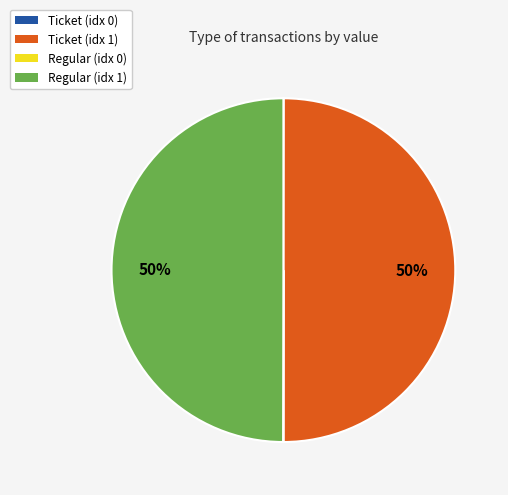

To the nearest percent, what is the difference between the largest and smallest slice percentages?

50%